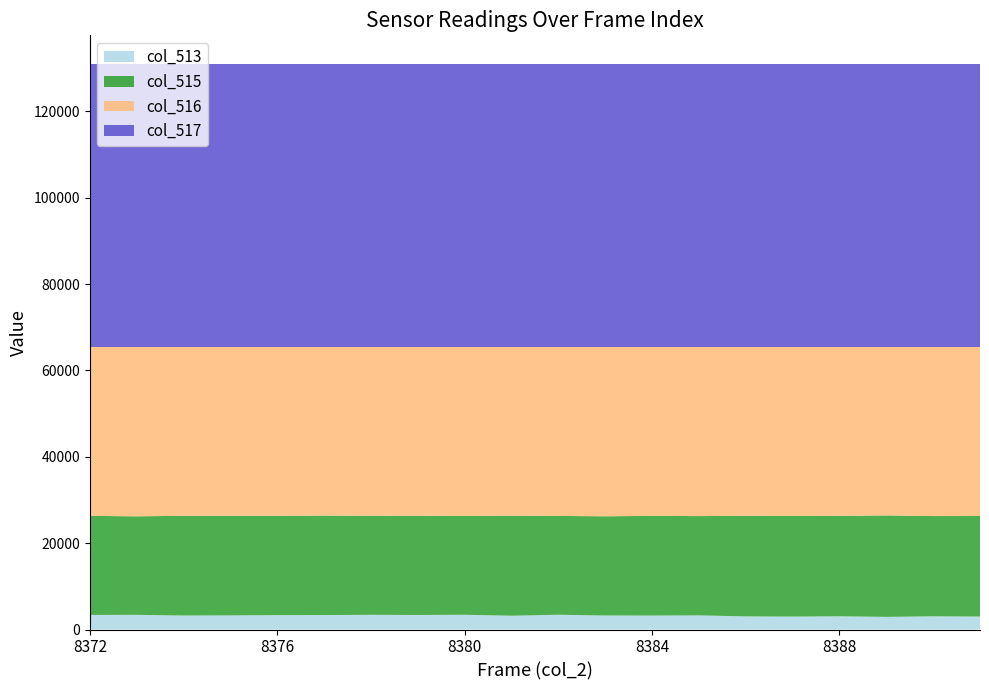

Reading right to left, extract all data points from this chart.

col_515: 8391=23290	8390=23217	8389=23498	8388=23262	8387=23323	8386=23302	8385=22999	8384=23092	8383=22978	8382=22885	8381=23156	8380=22901	8379=22977	8378=22948	8377=23035	8376=22990	8375=23049	8374=23102	8373=22820	8372=22947
col_516: 8391=39244	8390=39256	8389=39109	8388=39208	8387=39222	8386=39194	8385=39261	8384=39210	8383=39310	8382=39227	8381=39182	8380=39219	8379=39189	8378=39185	8377=39149	8376=39210	8375=39213	8374=39193	8373=39317	8372=39212
col_517: 8391=65535	8390=65535	8389=65535	8388=65535	8387=65535	8386=65535	8385=65535	8384=65535	8383=65535	8382=65535	8381=65535	8380=65535	8379=65535	8378=65535	8377=65535	8376=65535	8375=65535	8374=65535	8373=65535	8372=65535
col_513: 8391=3001	8390=3062	8389=2928	8388=3065	8387=2990	8386=3039	8385=3275	8384=3233	8383=3247	8382=3423	8381=3197	8380=3415	8379=3369	8378=3402	8377=3351	8376=3335	8375=3273	8374=3240	8373=3398	8372=3376